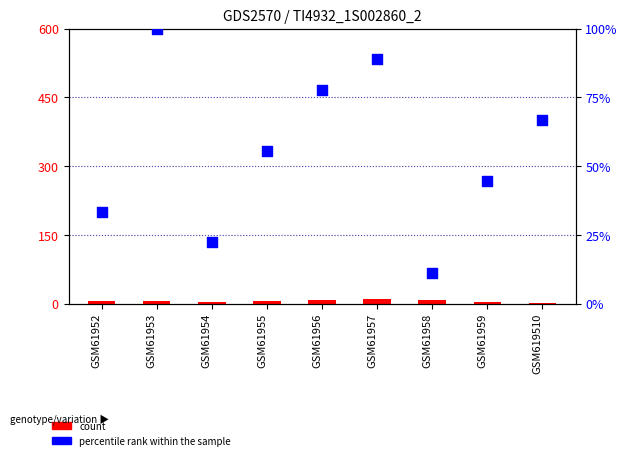

At which category is the sum across all series the highest?

GSM61953